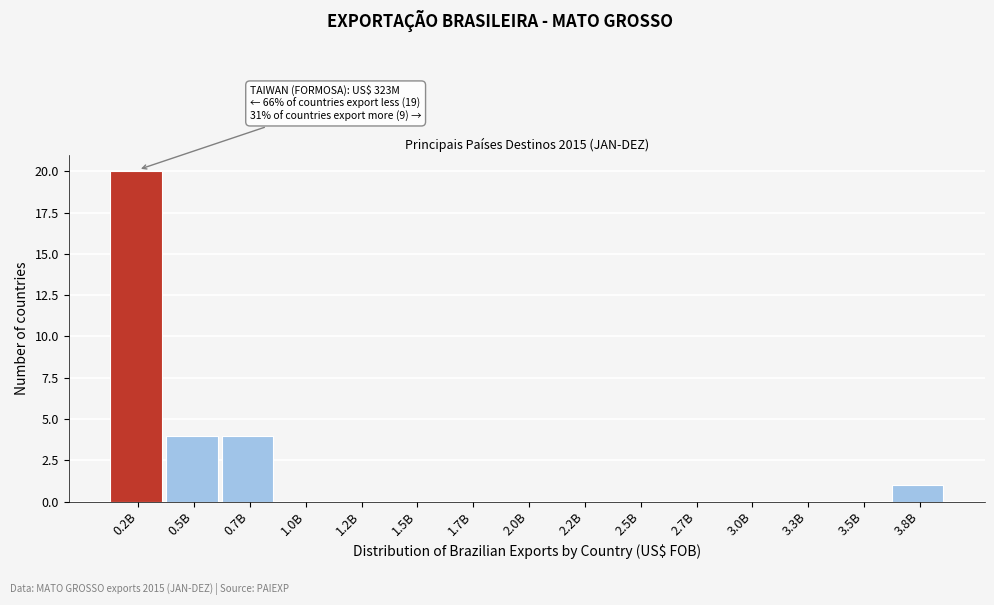

Reading right to left, what are all the values shown in this chart?

3.8B=1	3.5B=0	3.3B=0	3.0B=0	2.7B=0	2.5B=0	2.2B=0	2.0B=0	1.7B=0	1.5B=0	1.2B=0	1.0B=0	0.7B=4	0.5B=4	0.2B=20